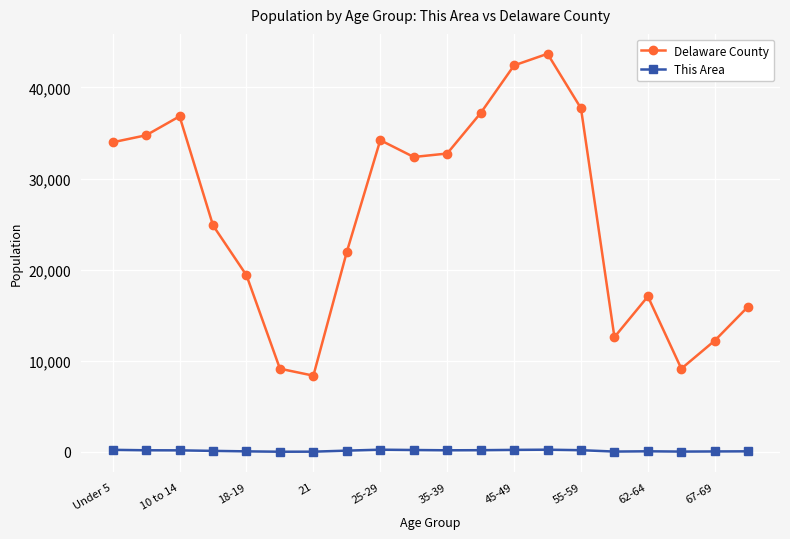

True or false: This Area has more than 0 points higher than both neighbors.

True